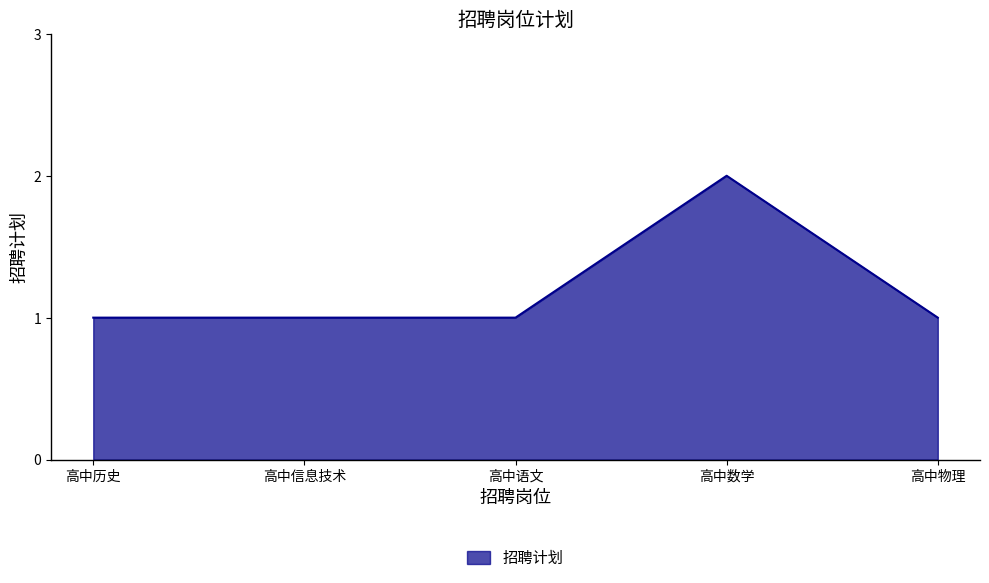

True or false: there are more than 2 points higher than both neighbors.

False